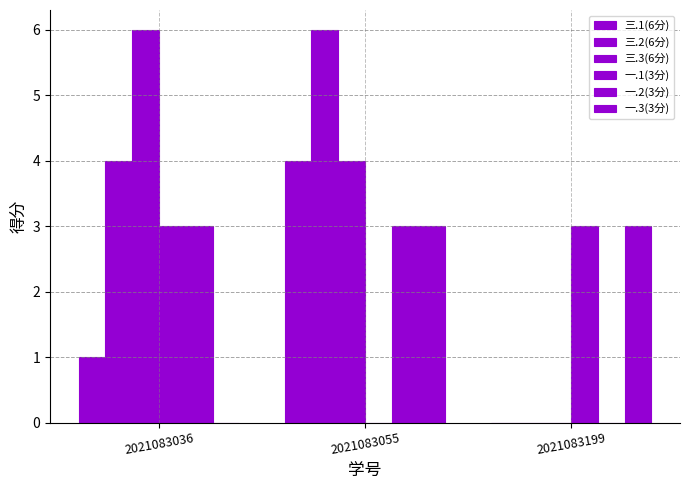

How many groups of bars are there?

3